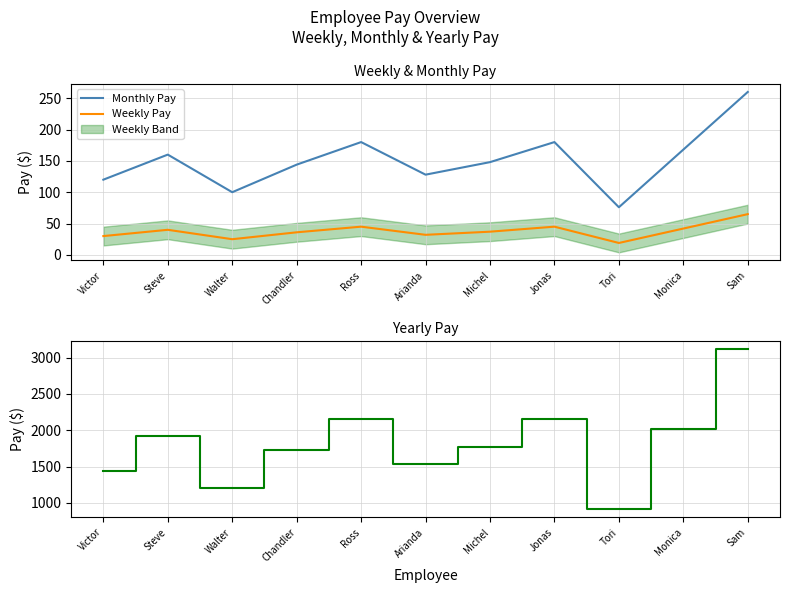

True or false: Weekly Pay has more than 1 points higher than both neighbors.

True